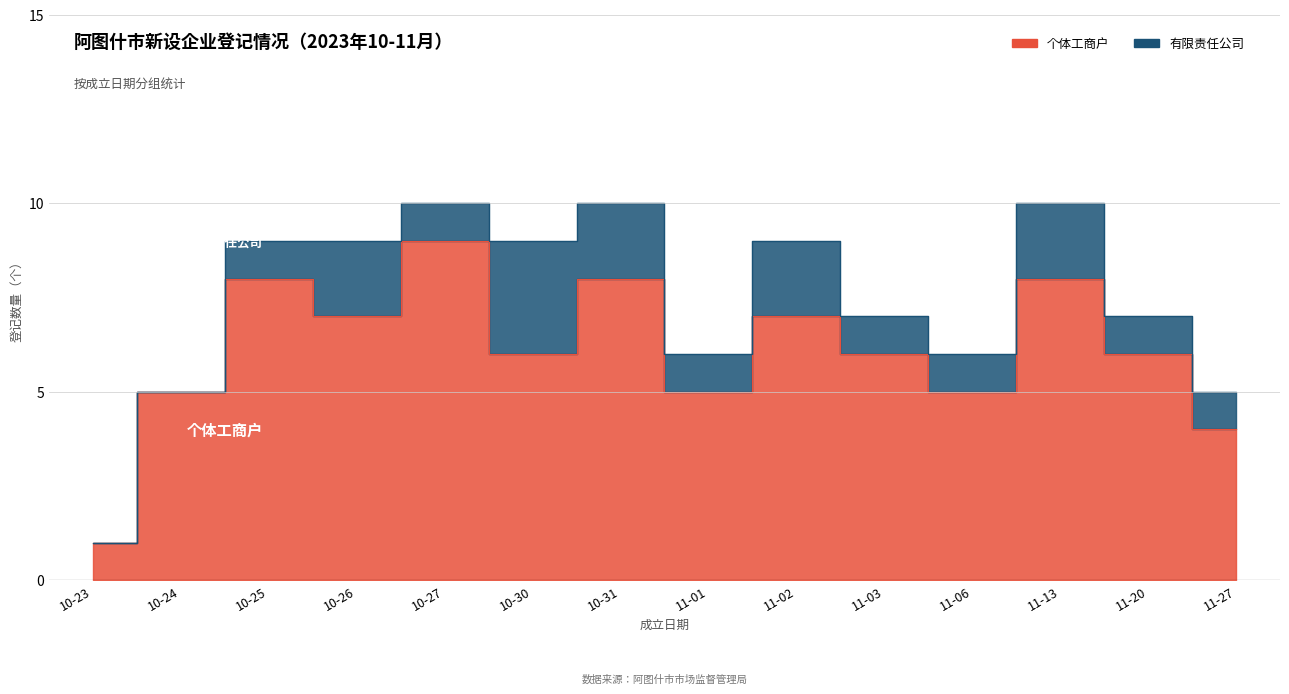

Between 11-01 and 11-06, which is larger?

11-01